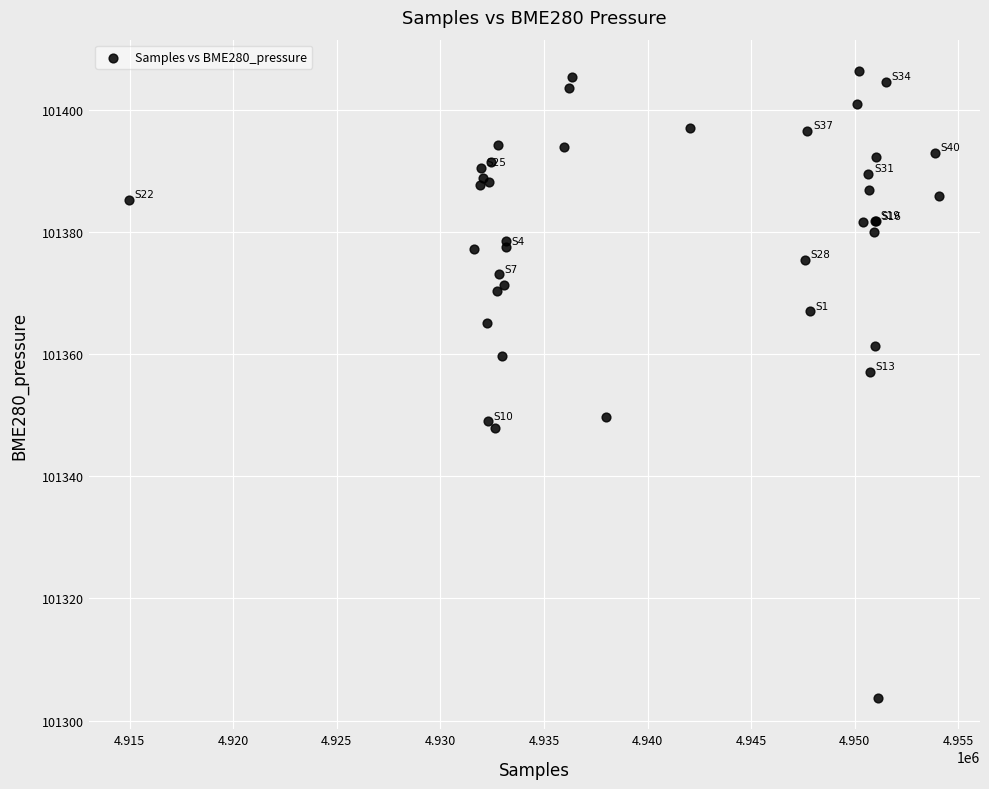

What Y value in the scatter plot is closest to 101355?

101357.0